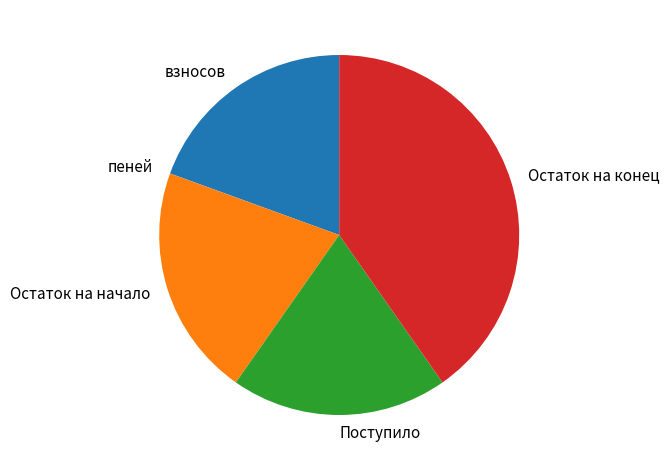

Which category has the biggest portion of the pie?

Остаток на конец